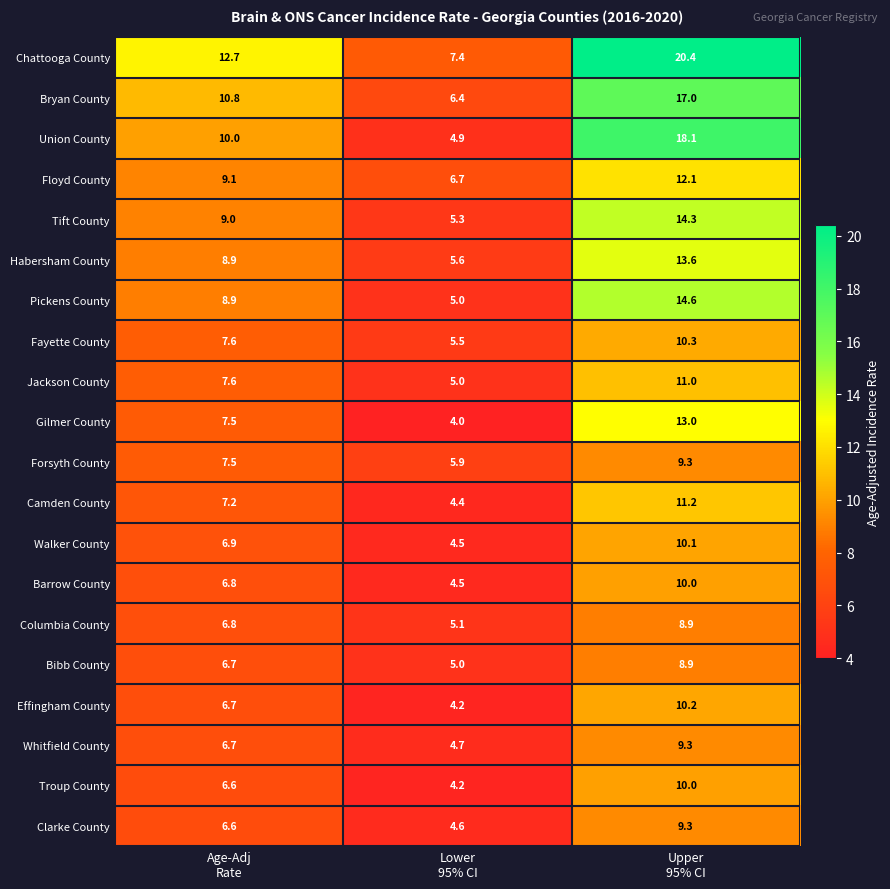

What is the greatest value displayed?

20.4